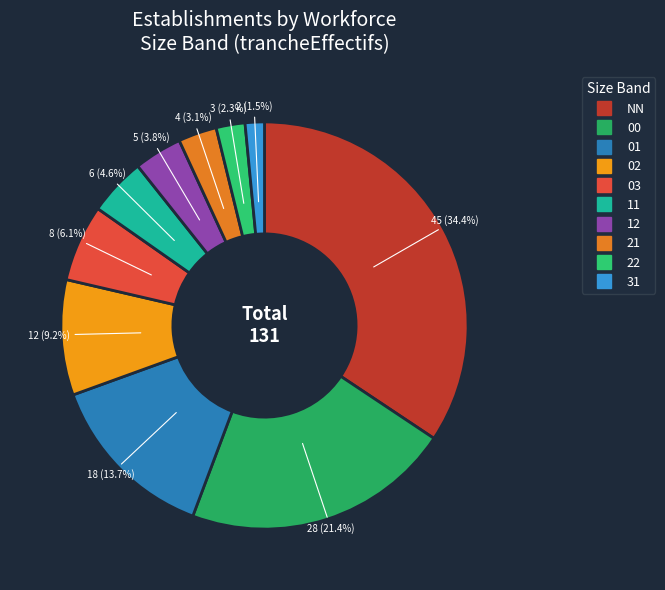

To the nearest percent, what portion does 12 represent?

4%